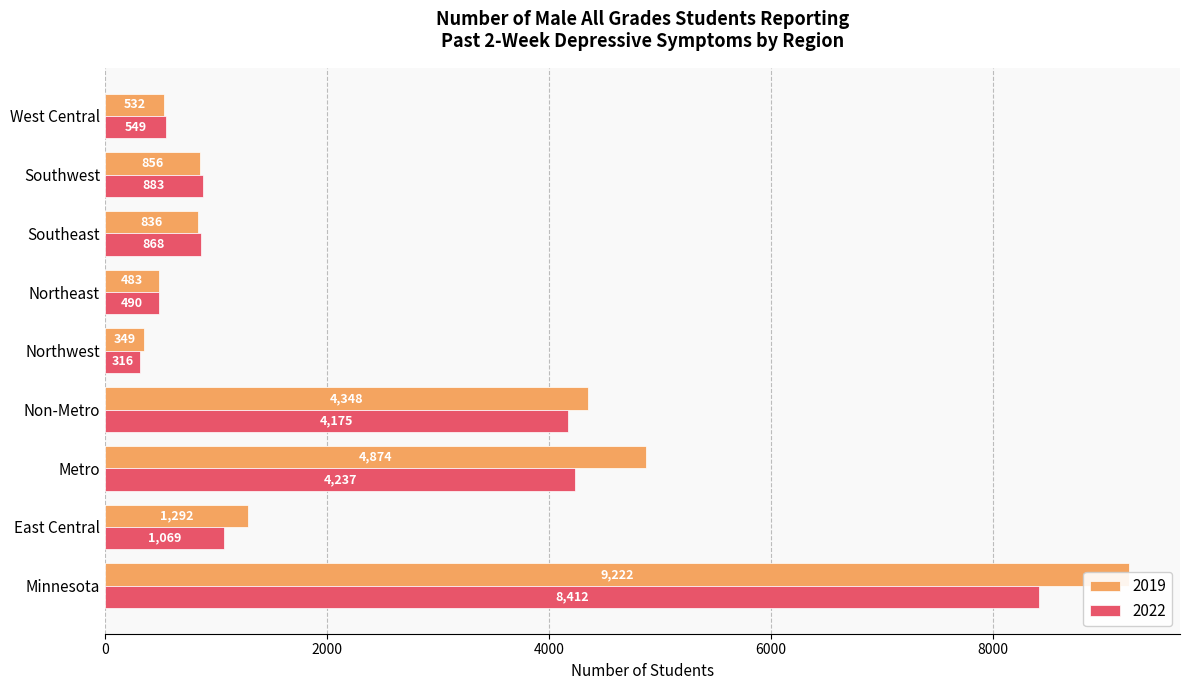

Which series changed the most between East Central and Metro?

2019